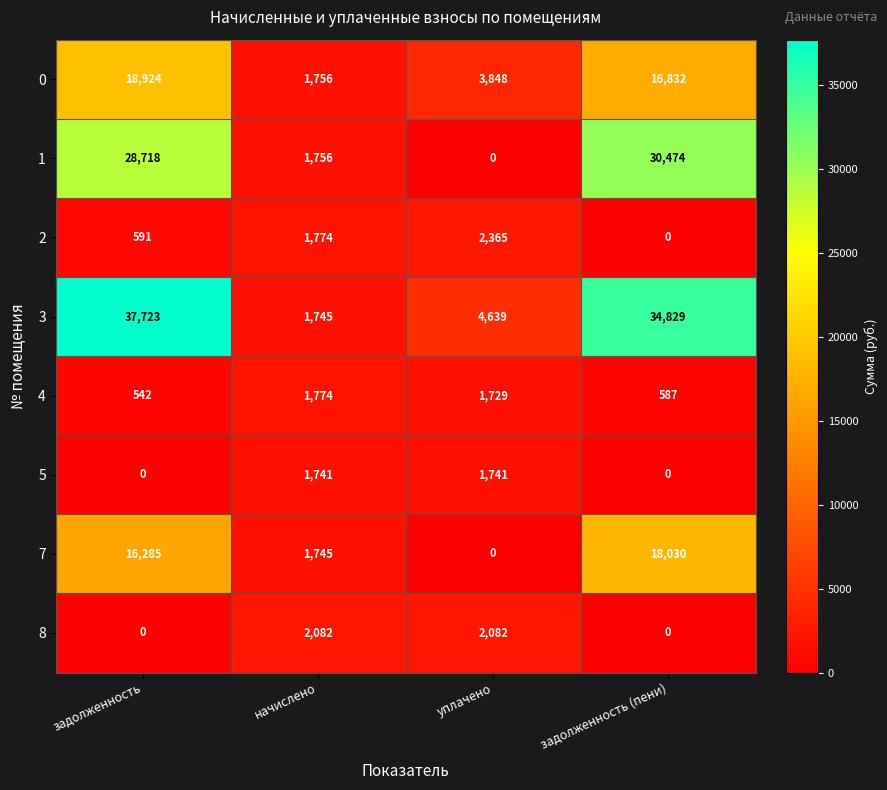

What value does the 1 series have at начислено, to the nearest 50?

1750